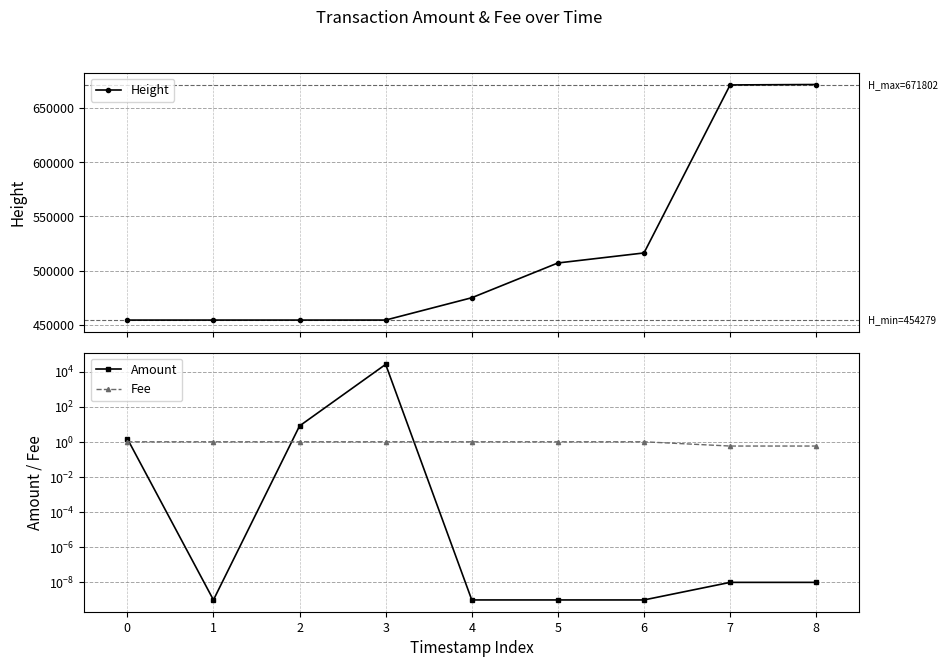

What is the value of the Fee point at the 2nd from the left?

1.0